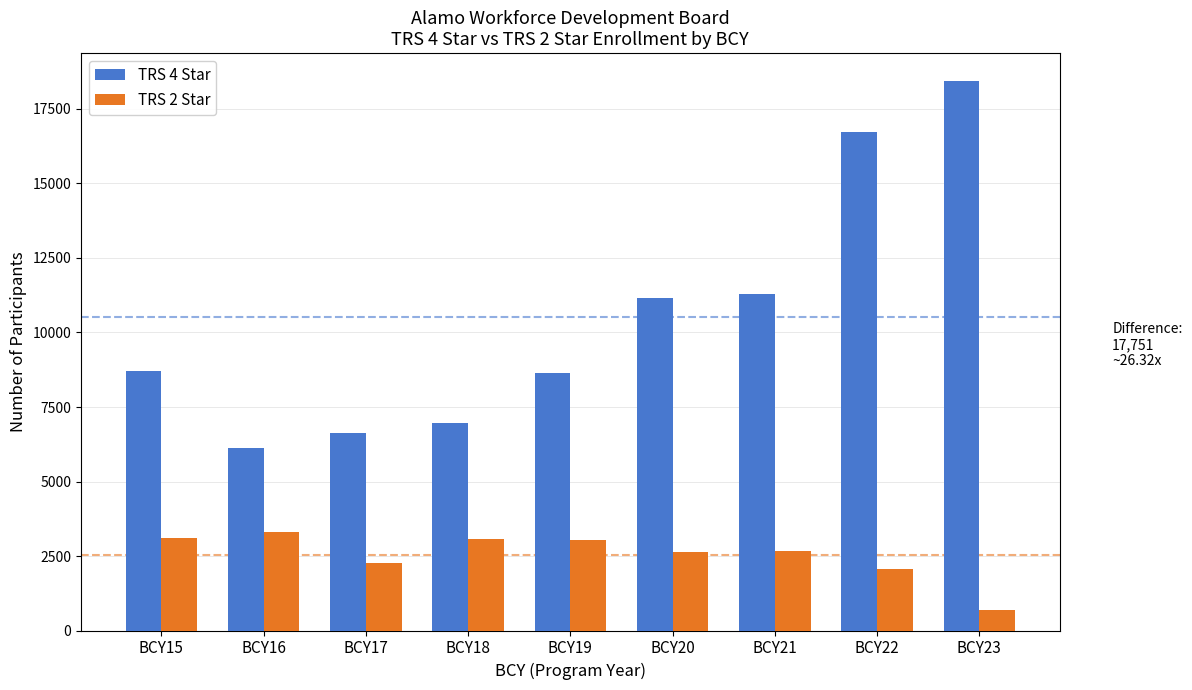

What is the minimum value shown in the chart?

701